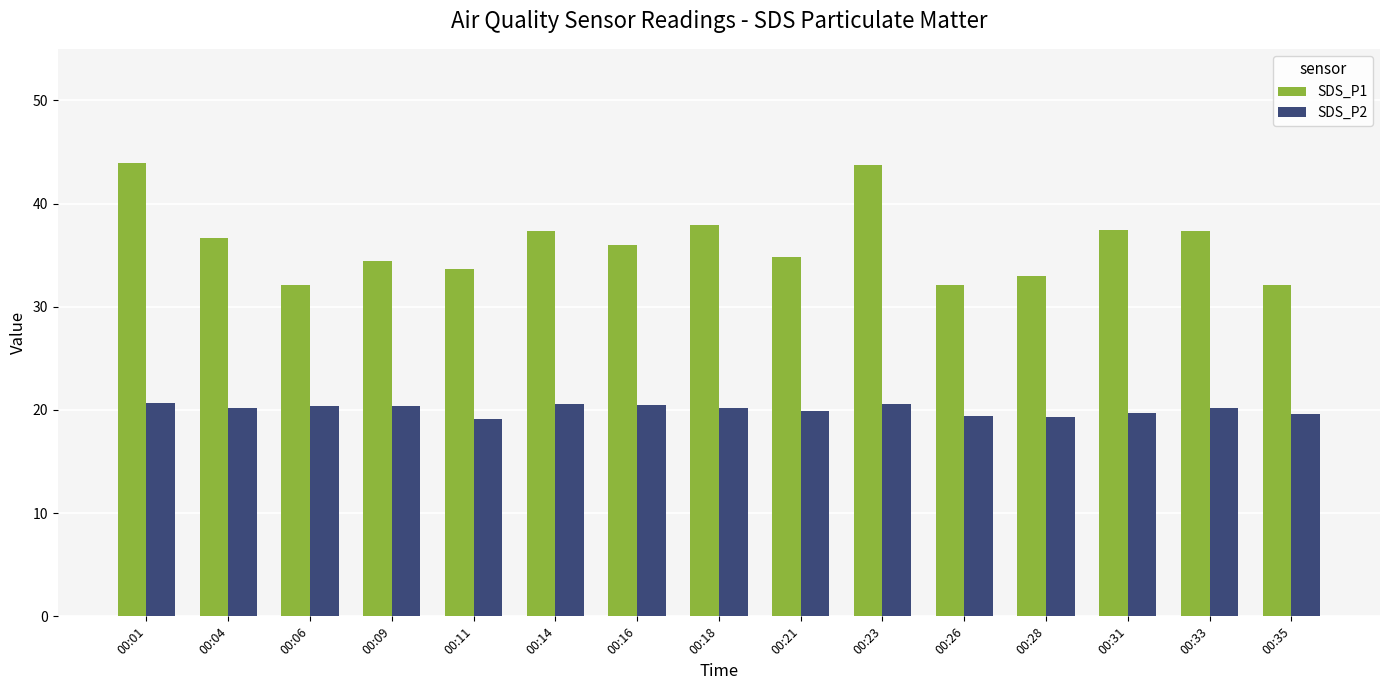

Count the number of data series in this chart.

2